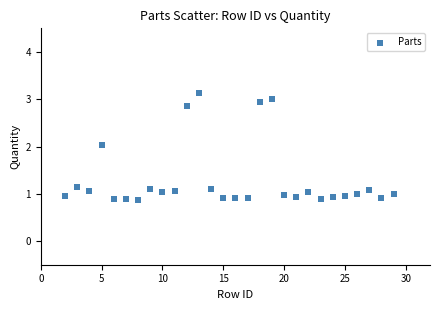

What is the range of Y values (max minus min)?

2.3